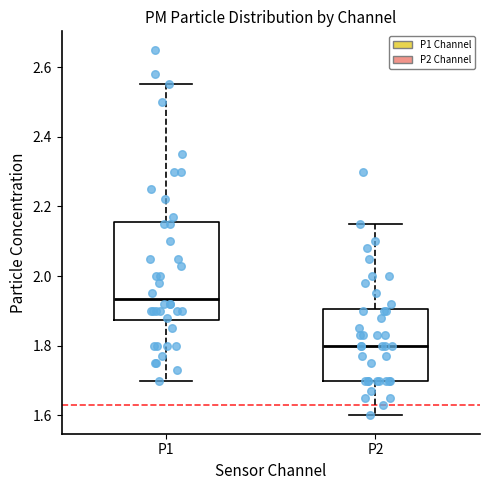

Where is the lower edge of the box for P2 on the y-axis? The values are not printed on the chart, so give them approximately, as read against the axis.

1.70